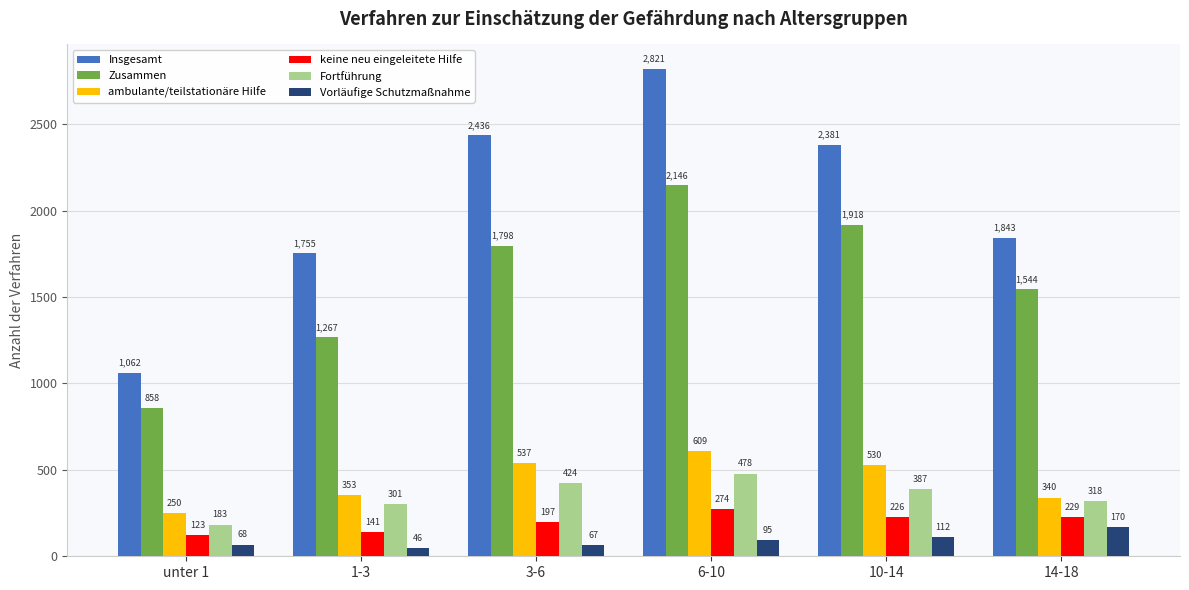

Which series has the largest range (max minus min)?

Insgesamt